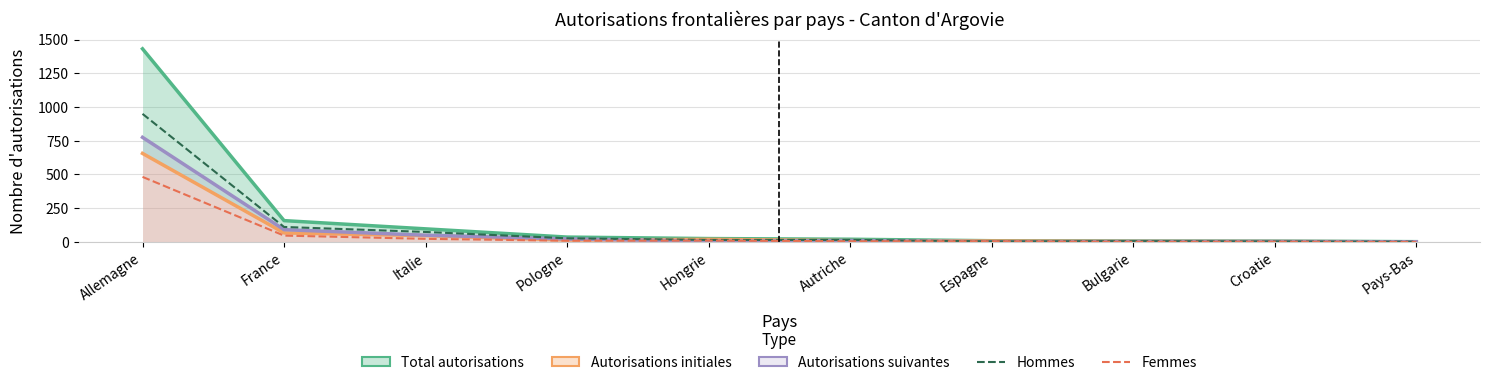

True or false: Hommes and Total autorisations cross at least once.

False